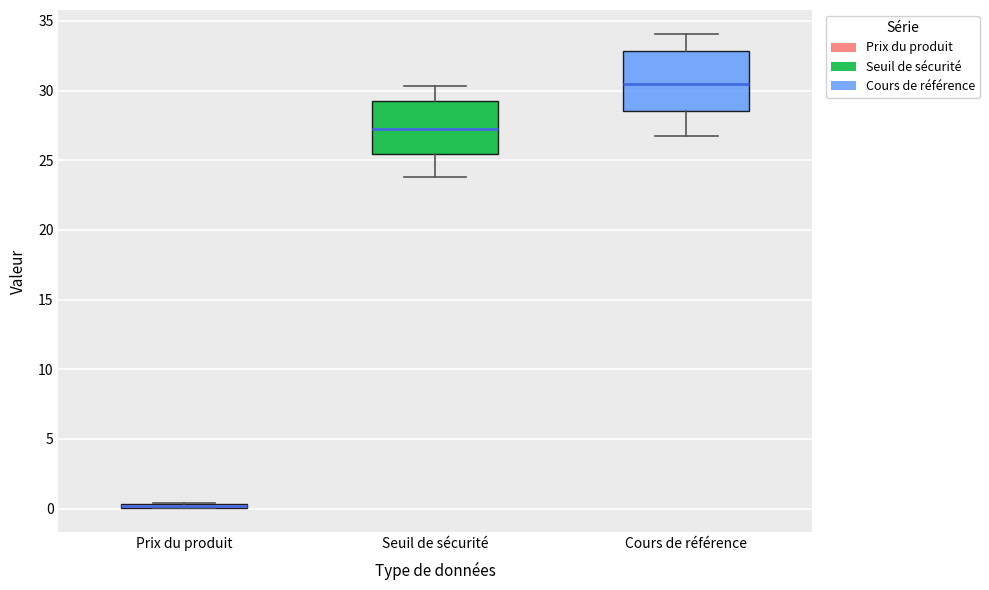

Where is the upper edge of the box for Cours de référence on the y-axis? The values are not printed on the chart, so give them approximately, as read against the axis.

33.0